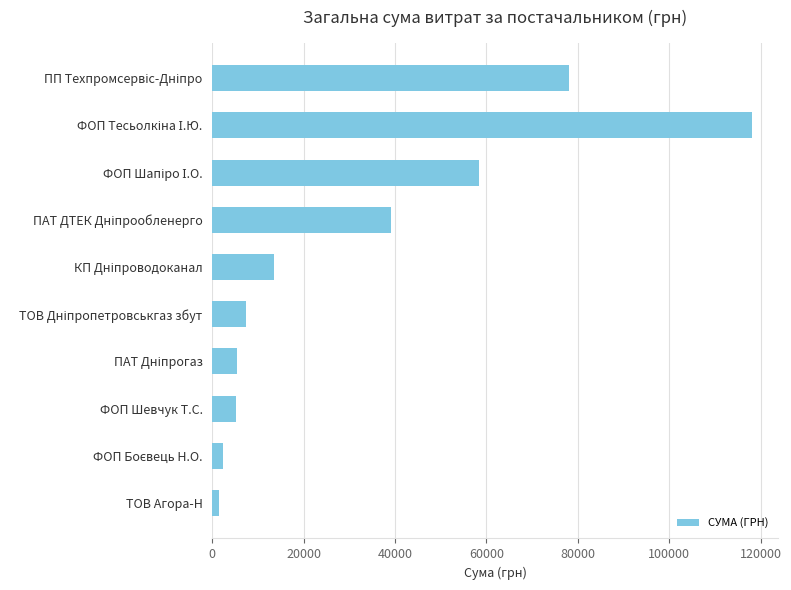

Count the number of values greater than 13426.

5